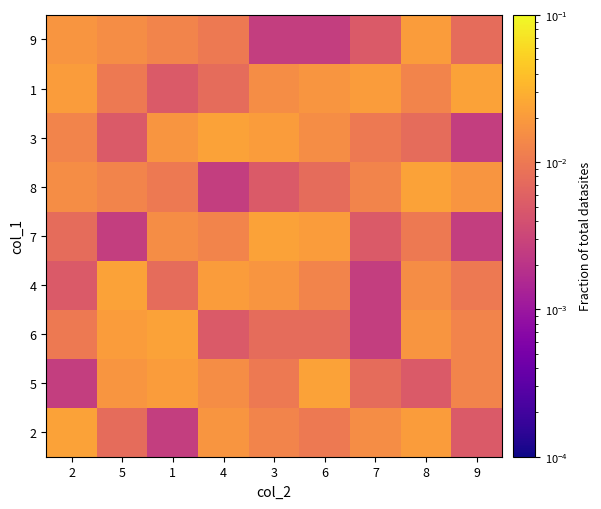

What is the total value across all series at 5?

0.1